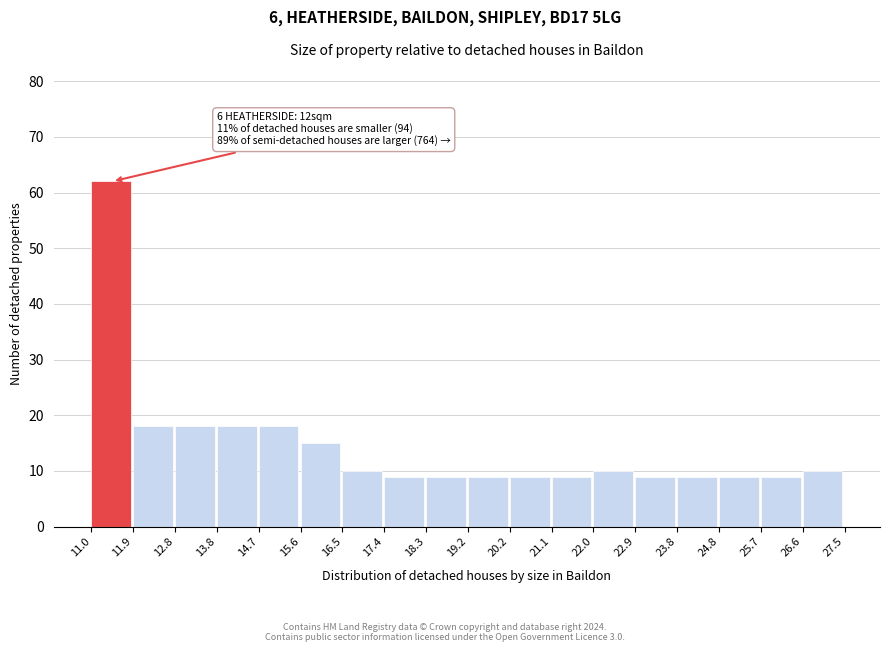

Which range on the x-axis has the tallest bar?

11.0 to 11.9